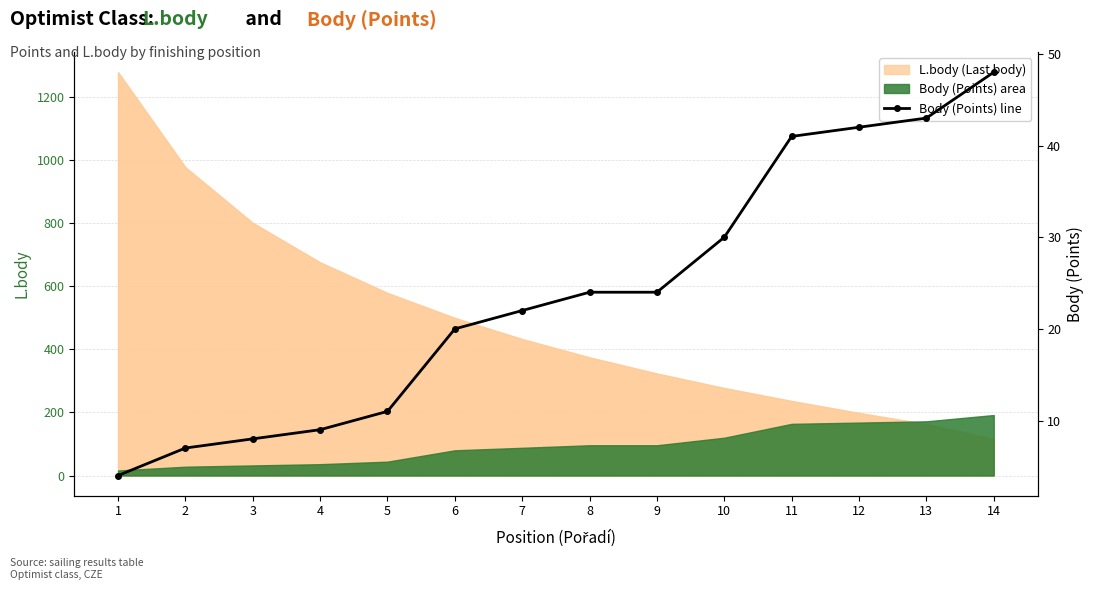

True or false: the data has more than 2 interior local peaks.

False